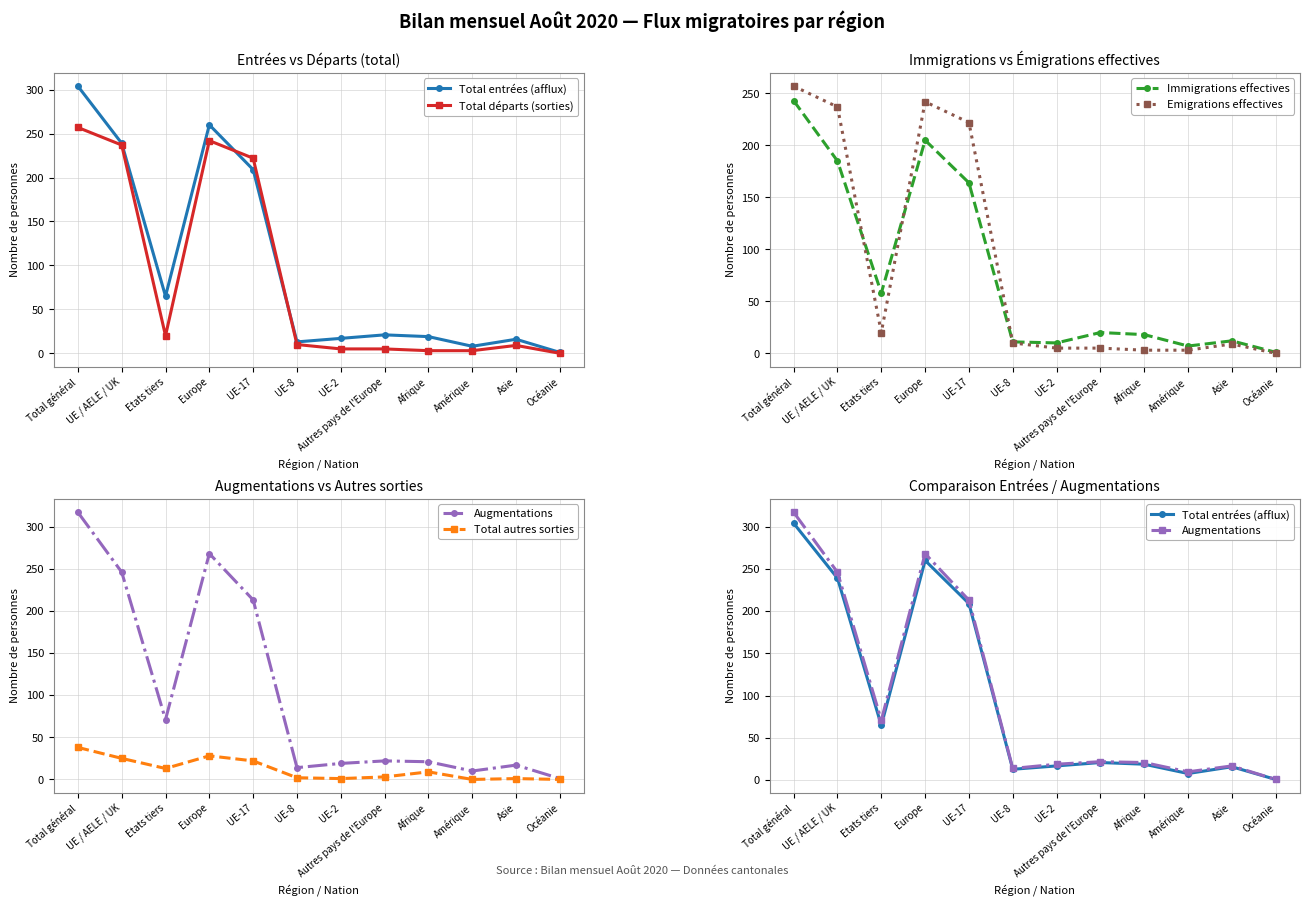

Which series changed the most between UE-17 and Autres pays de l'Europe?

Total départs (sorties)